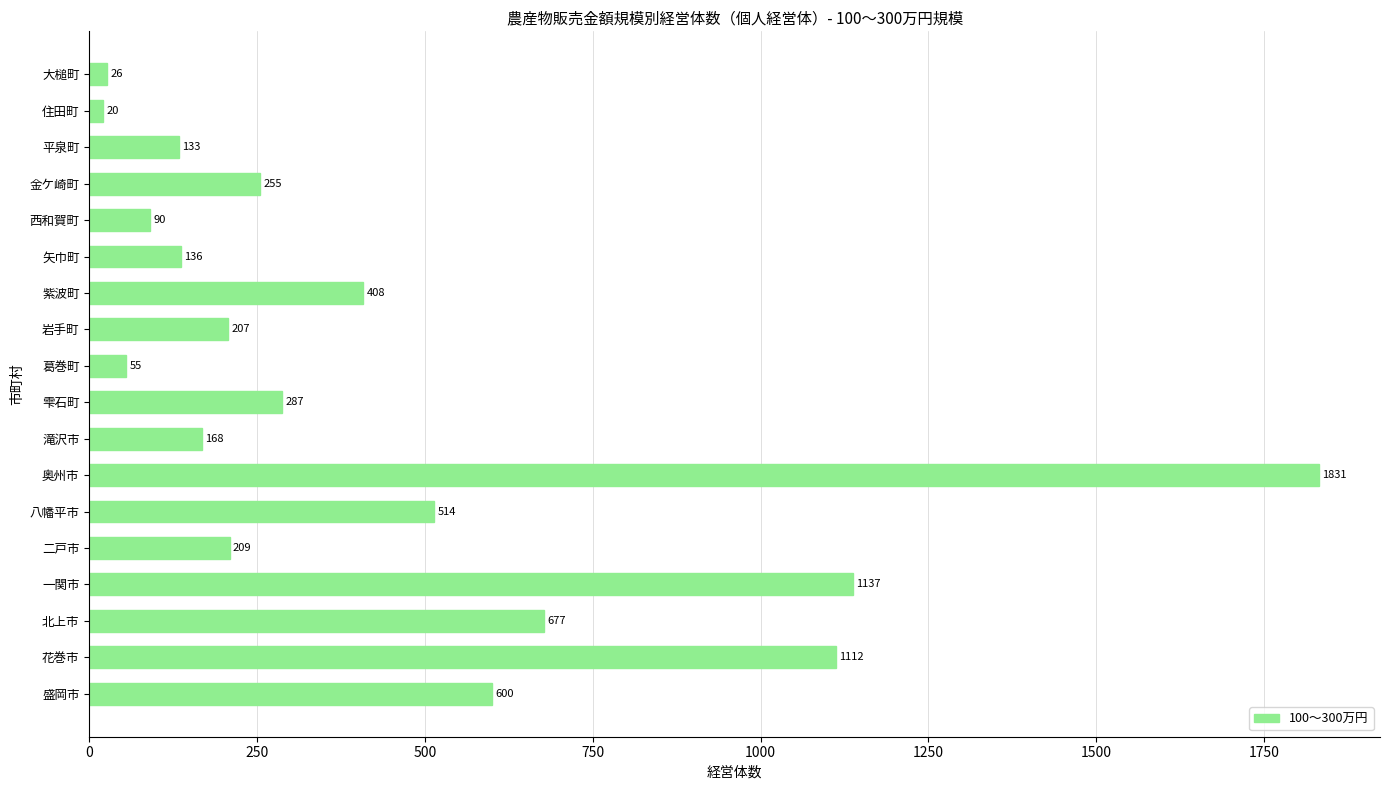

Is it true that the value at 奥州市 is 1831?

True